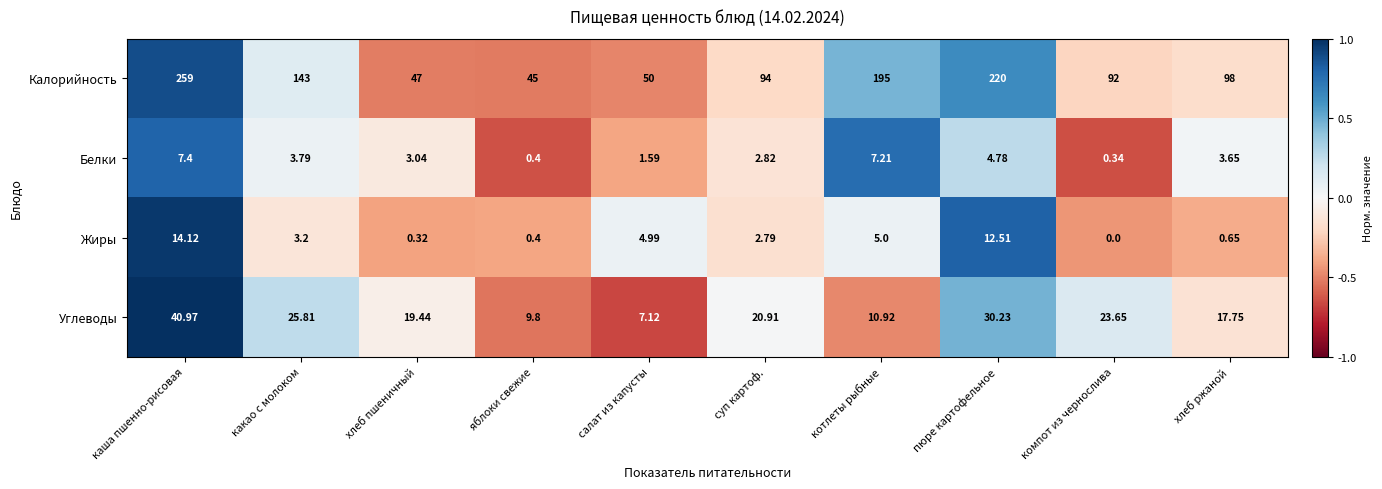

How many series are shown in this chart?

4